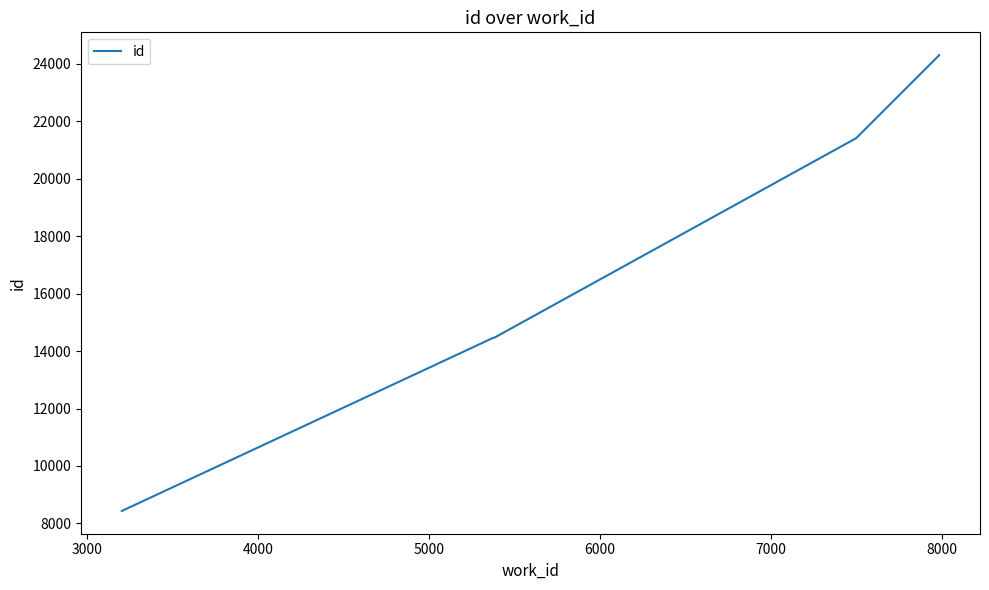

What is the value of the 2nd point from the left?

14447